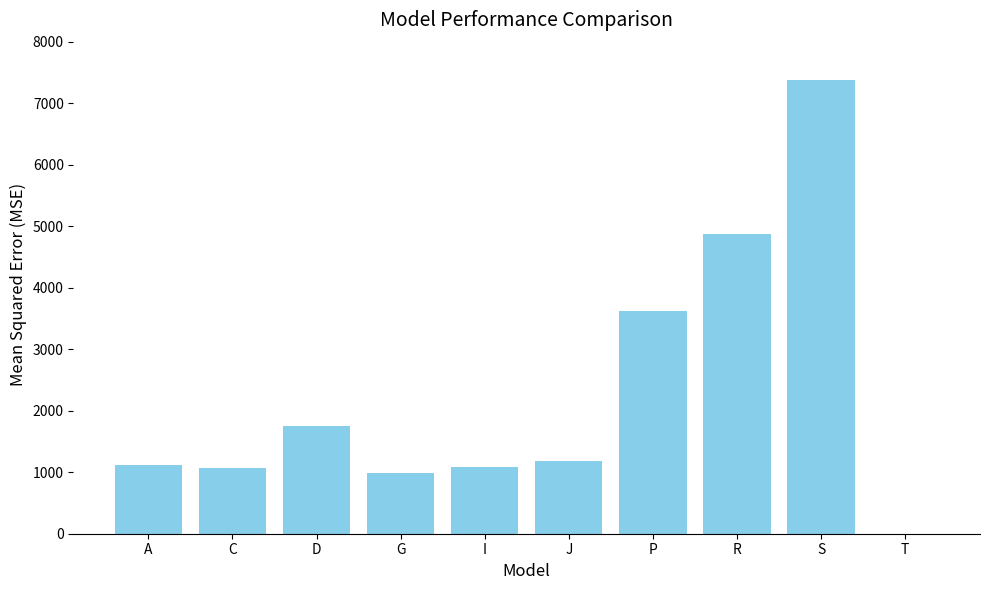

What is the ratio of the value at G to the value at J?

0.8